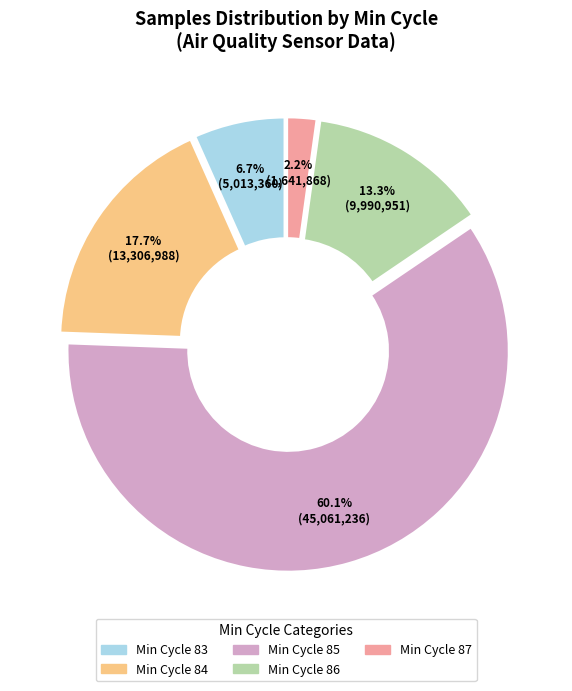

Is it true that 83 is 5% of the pie?

False